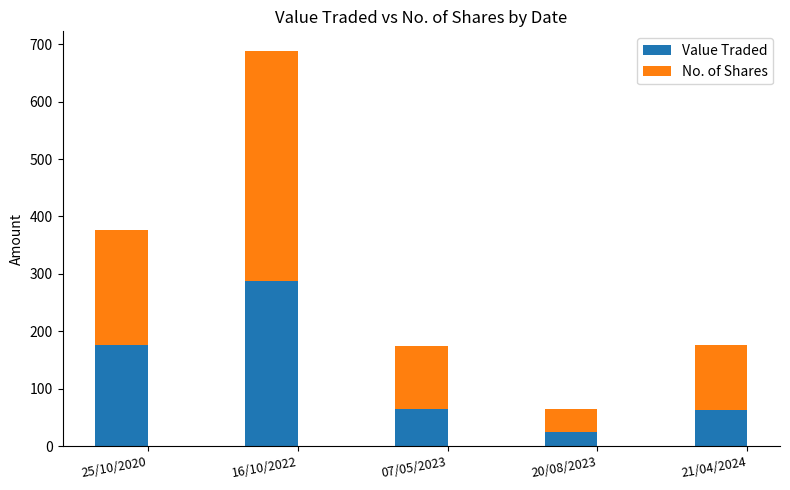

What is the approximate value of Value Traded at 16/10/2022?

288